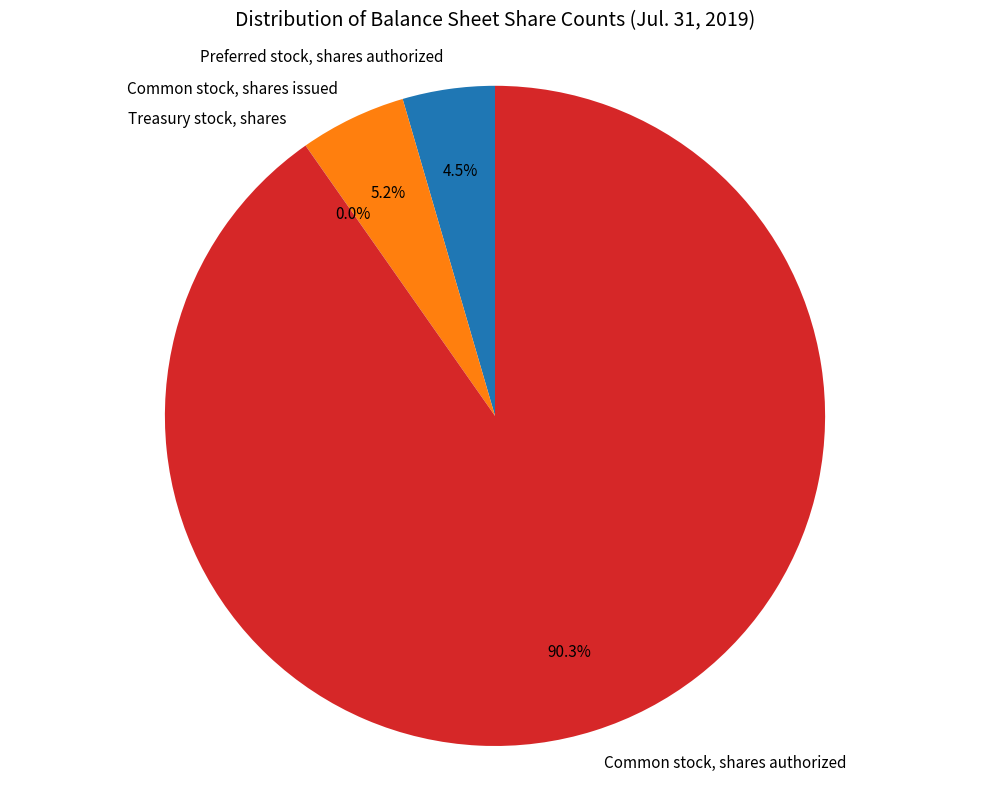

Does any single category account for the majority?

Yes